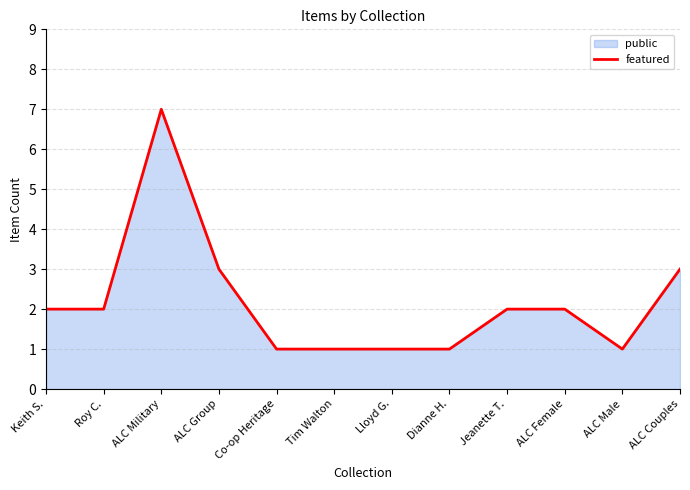

What is the value of the 6th point from the left?

1